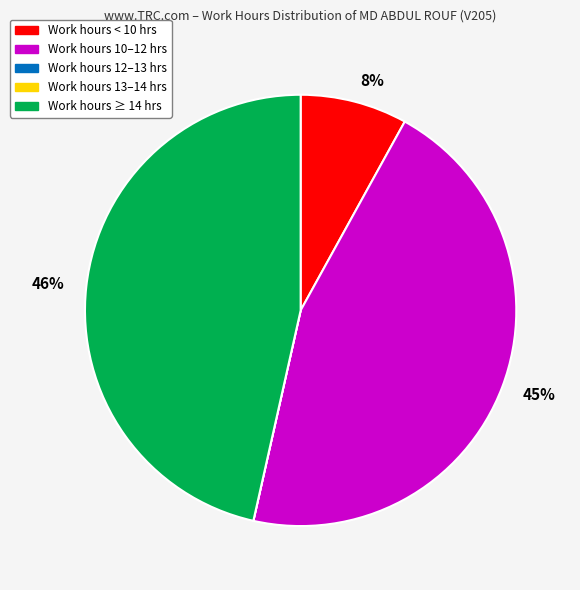

Is there a majority slice in this chart?

No